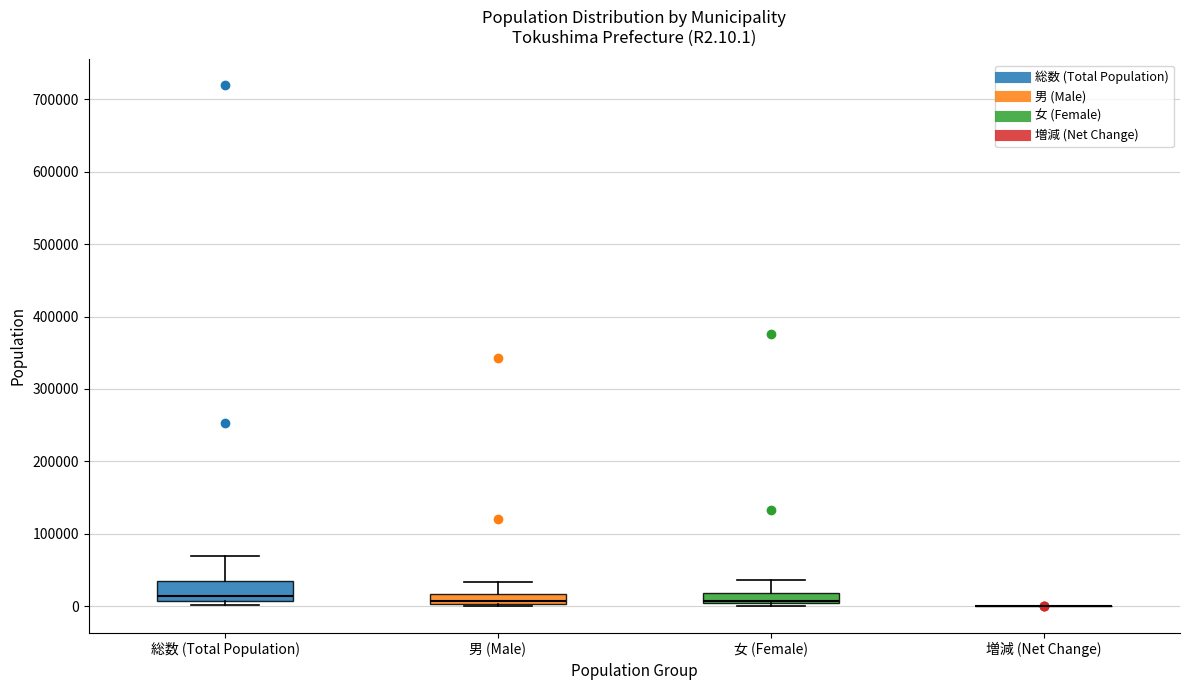

Where is the lower edge of the box for 総数 (Total Population) on the y-axis? The values are not printed on the chart, so give them approximately, as read against the axis.

10000